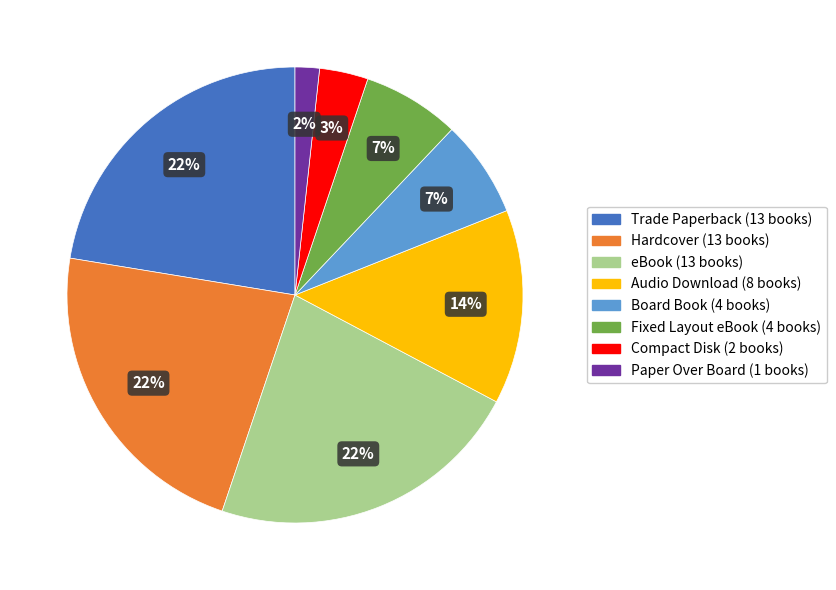

Which category has the smallest portion of the pie?

Paper Over Board